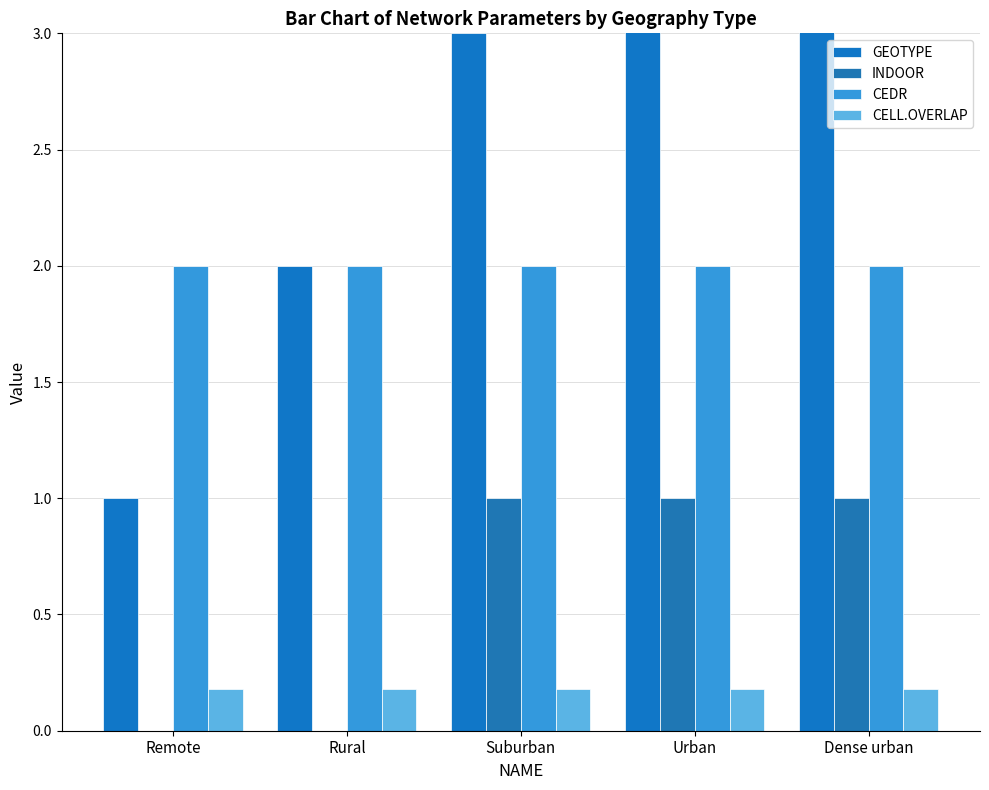

What is the value of the CEDR bar at the 1st from the left?

2.0